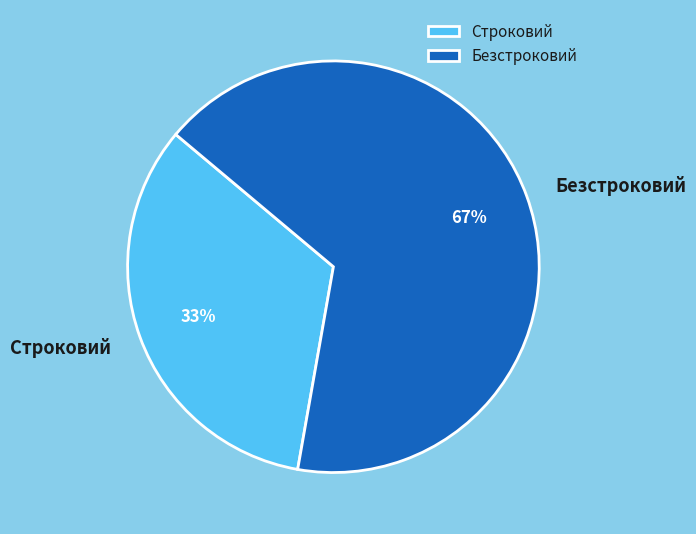

The Строковий slice represents 19% of the pie. True or false?

False